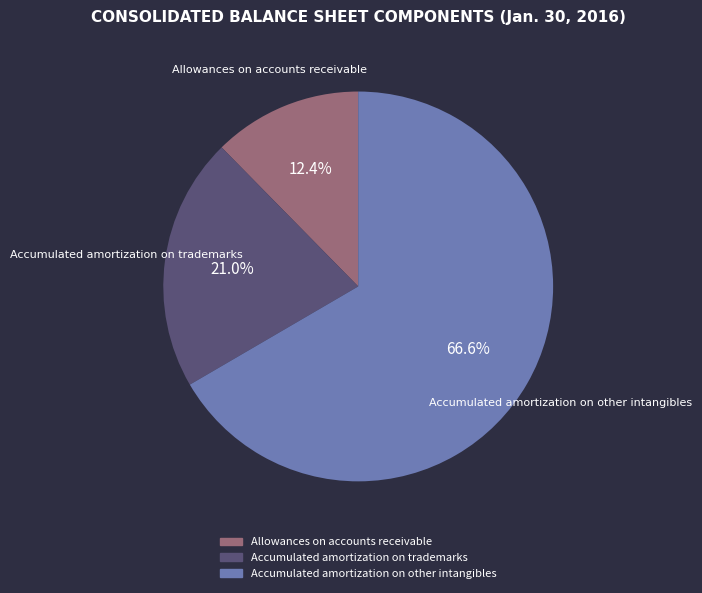

Is it true that Accumulated amortization on trademarks is 21% of the pie?

True